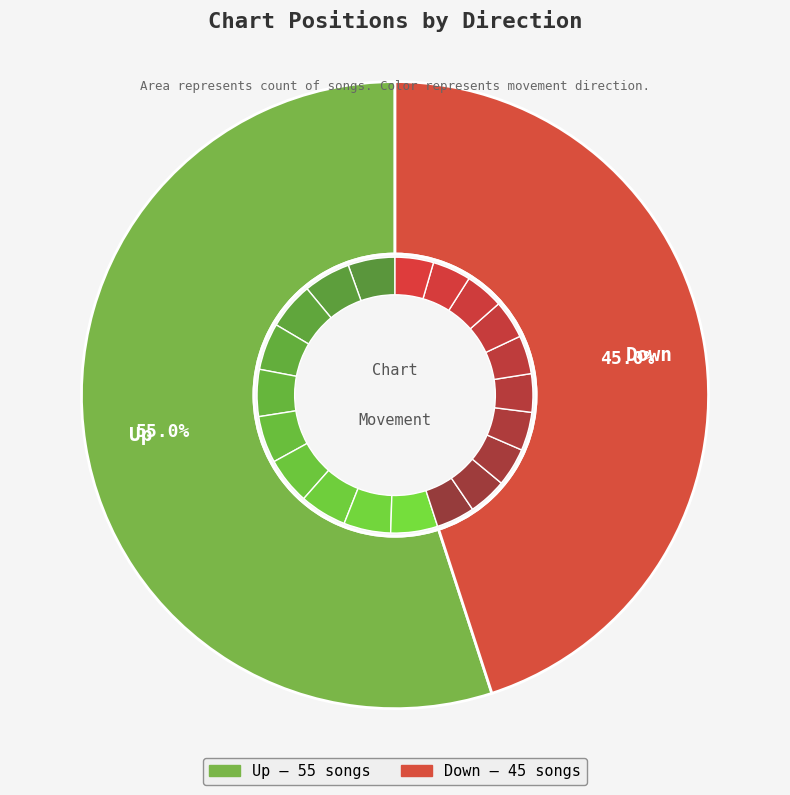

What percentage is the down slice, to the nearest percent?

45%